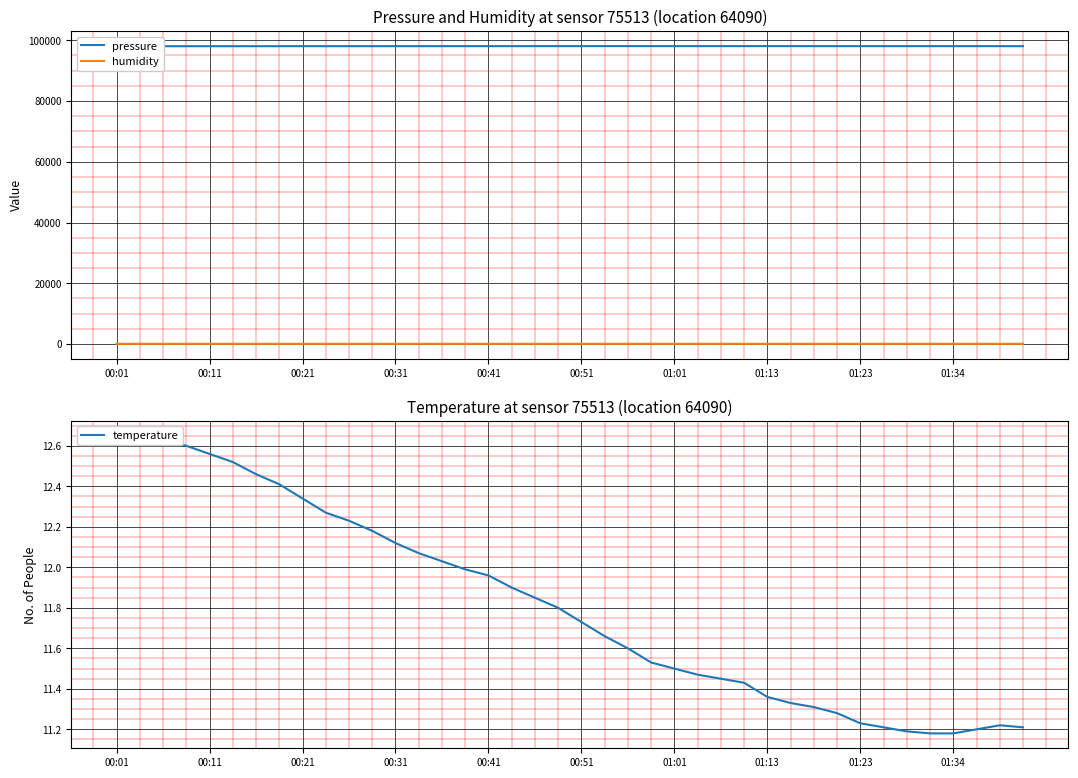

How many lines are shown in the chart?

3